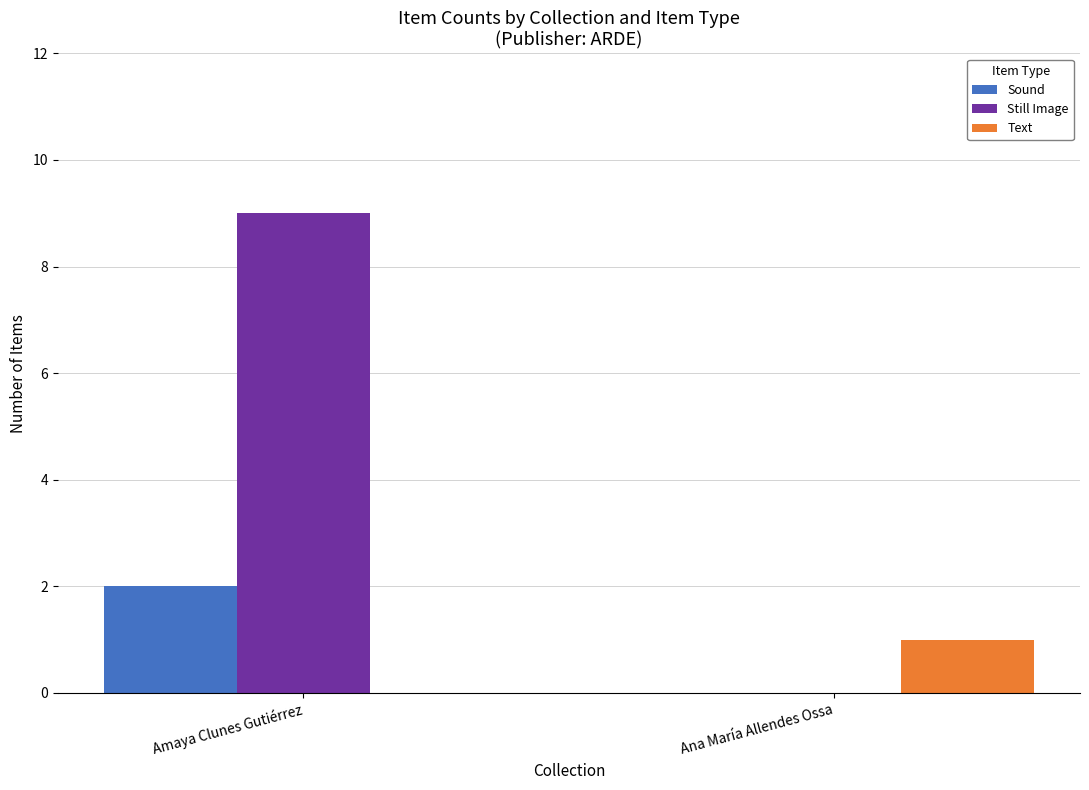

Is the value of Still Image at Ana María Allendes Ossa greater than the value of Sound at Amaya Clunes Gutiérrez?

No